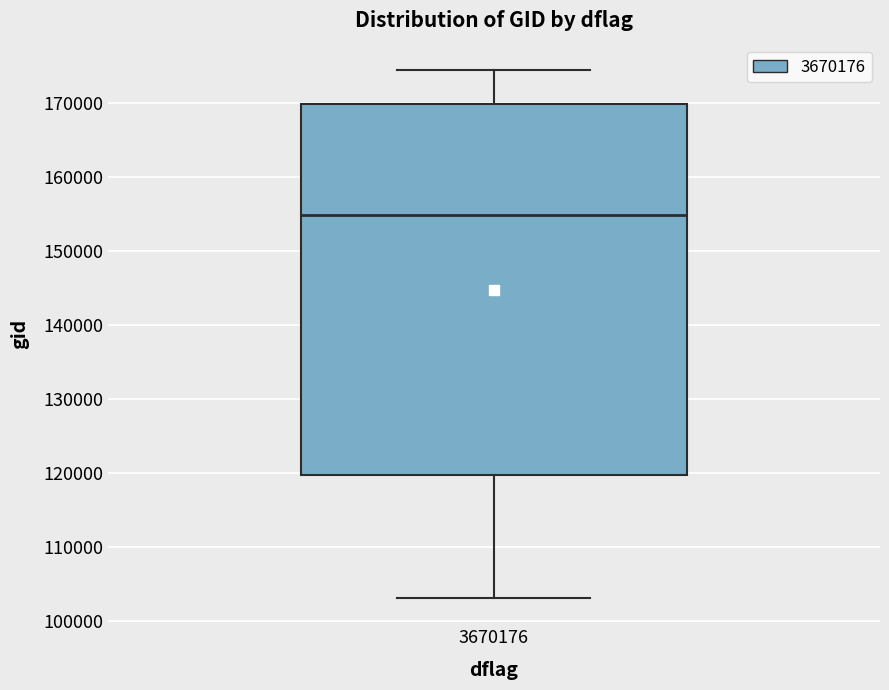

Where is the upper edge of the box at x = 3670176 on the y-axis? The values are not printed on the chart, so give them approximately, as read against the axis.

170000